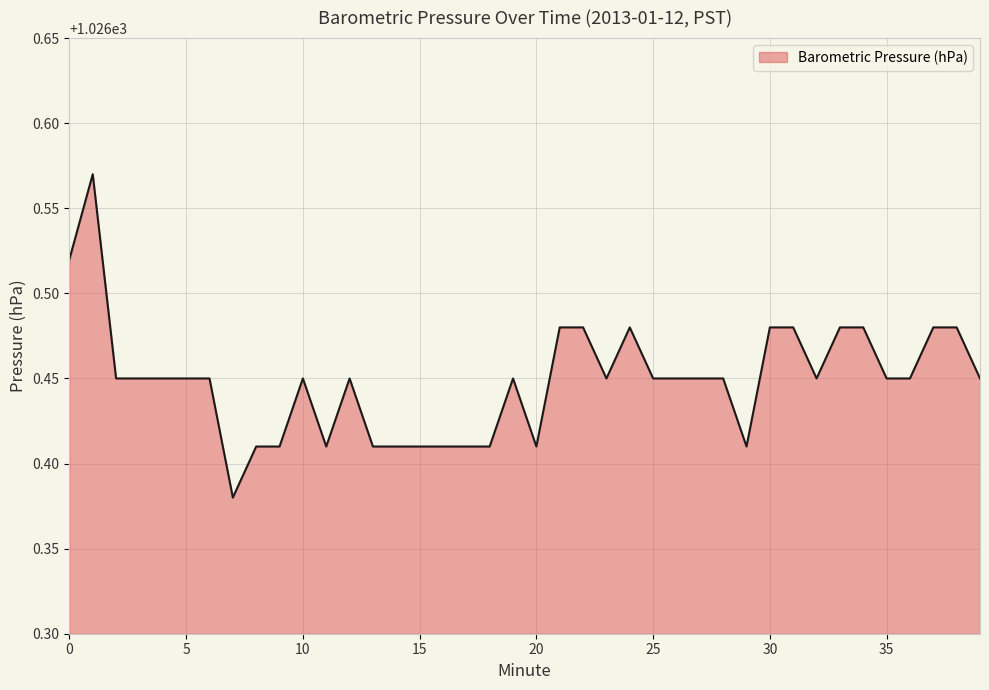

What is the greatest value displayed?

1026.6